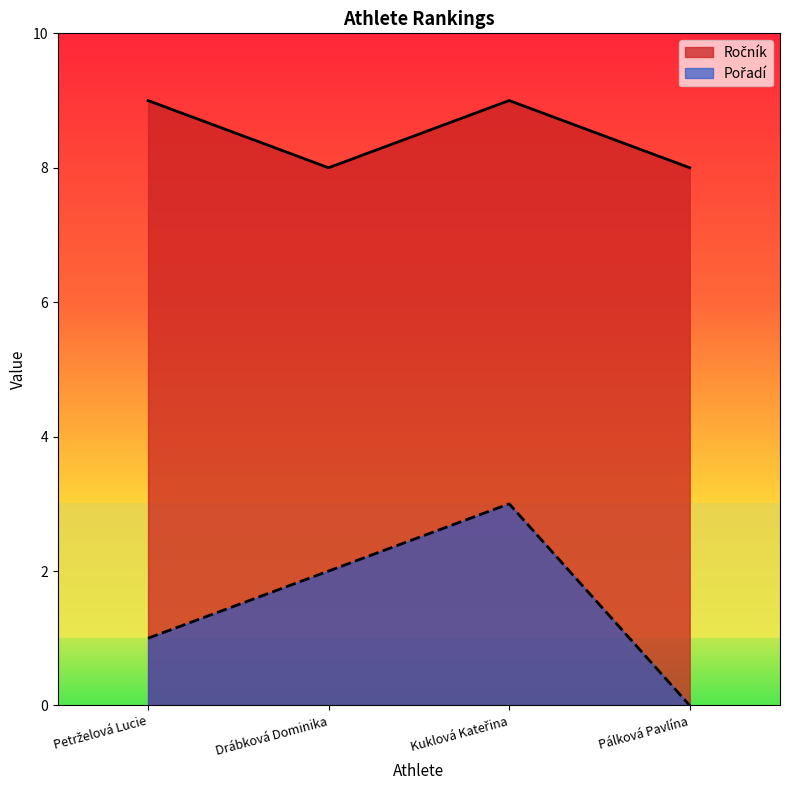

What is the sum of the Ročník values at Petrželová Lucie and Pálková Pavlína?

17